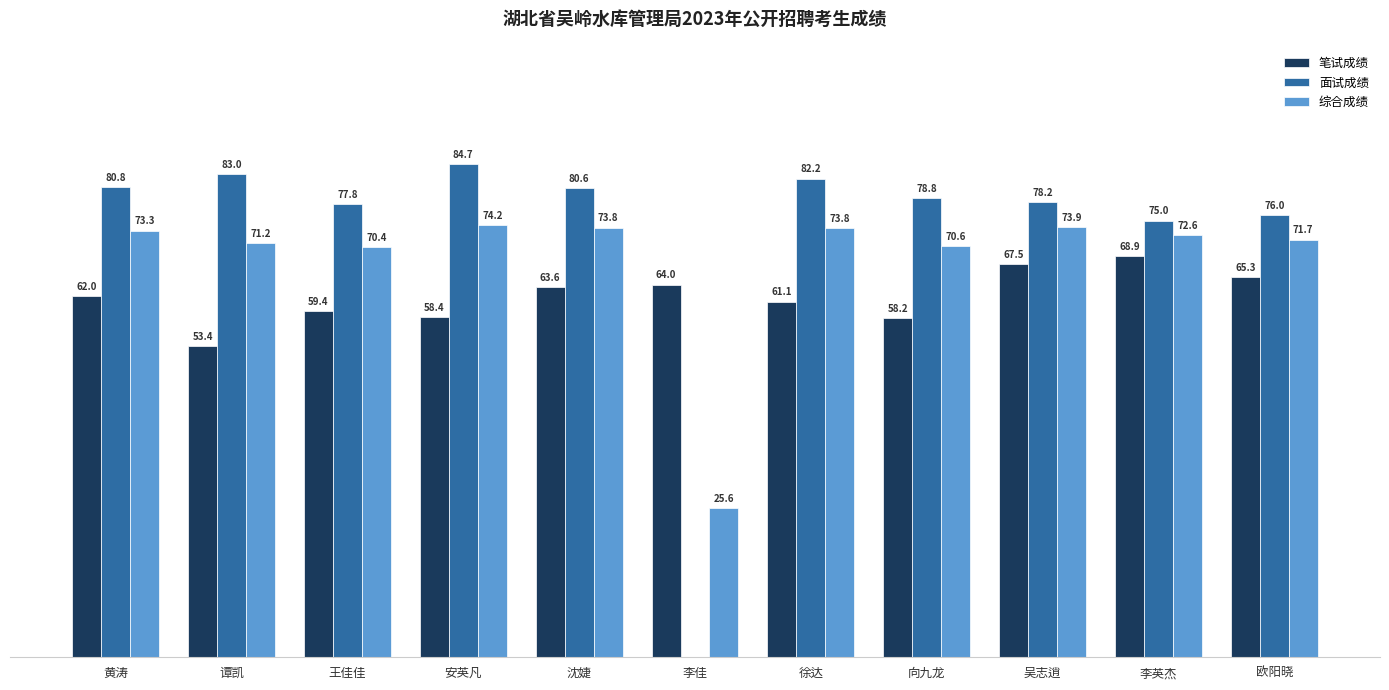

Which series has the largest total across all categories?

面试成绩